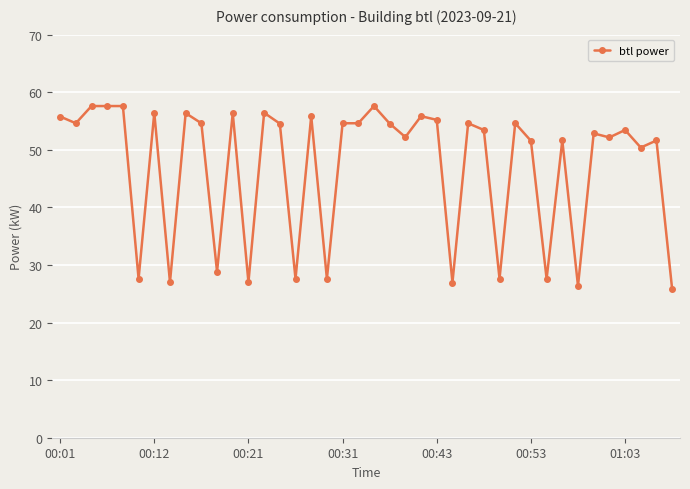

How many data points are less than 54?

20